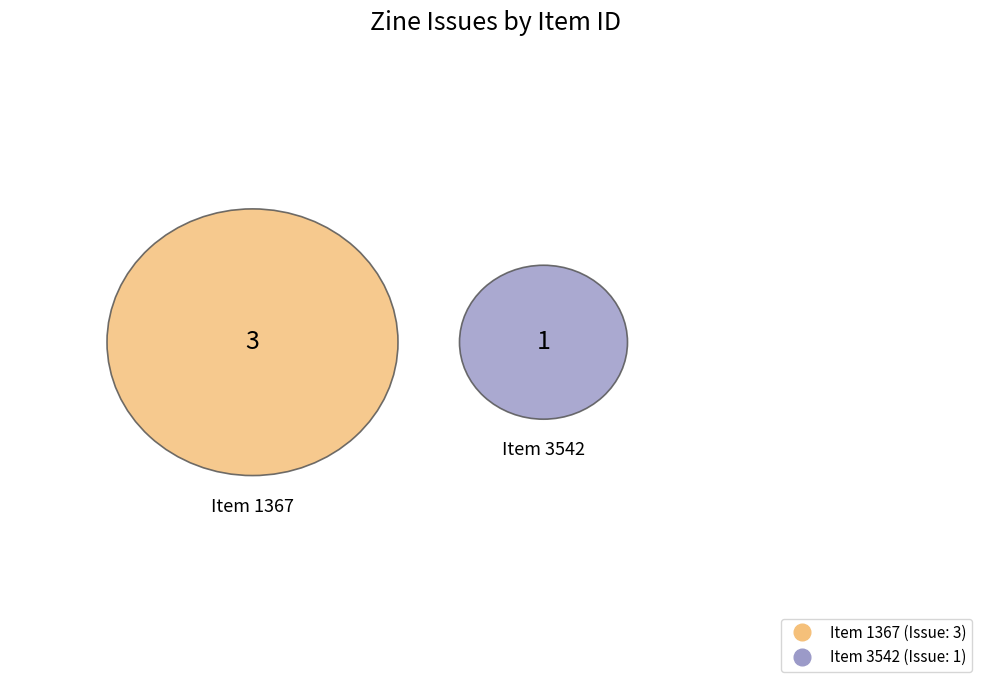

To the nearest percent, what percentage of the pie is Item 3542?

25%